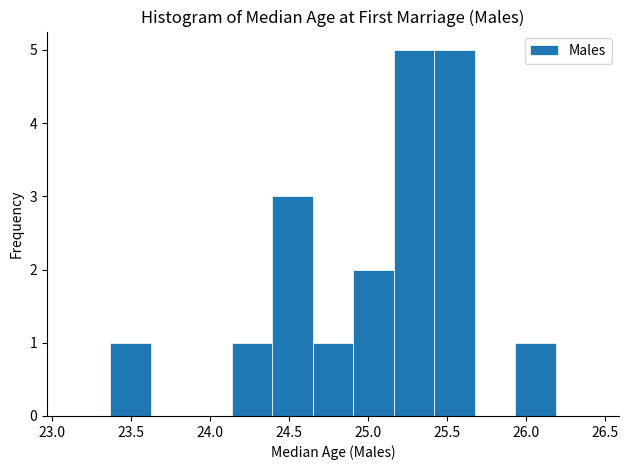

Reading left to right, list every bar in this chart as the range it spans on the x-axis followed by its height. Neither the bar edges nor the heights are printed on the chart, so give them approximately, as read against the axes.

23.35 to 23.65: 1
23.65 to 23.90: 0
23.90 to 24.15: 0
24.15 to 24.40: 1
24.40 to 24.65: 3
24.65 to 24.90: 1
24.90 to 25.15: 2
25.15 to 25.40: 5
25.40 to 25.70: 5
25.70 to 25.95: 0
25.95 to 26.20: 1